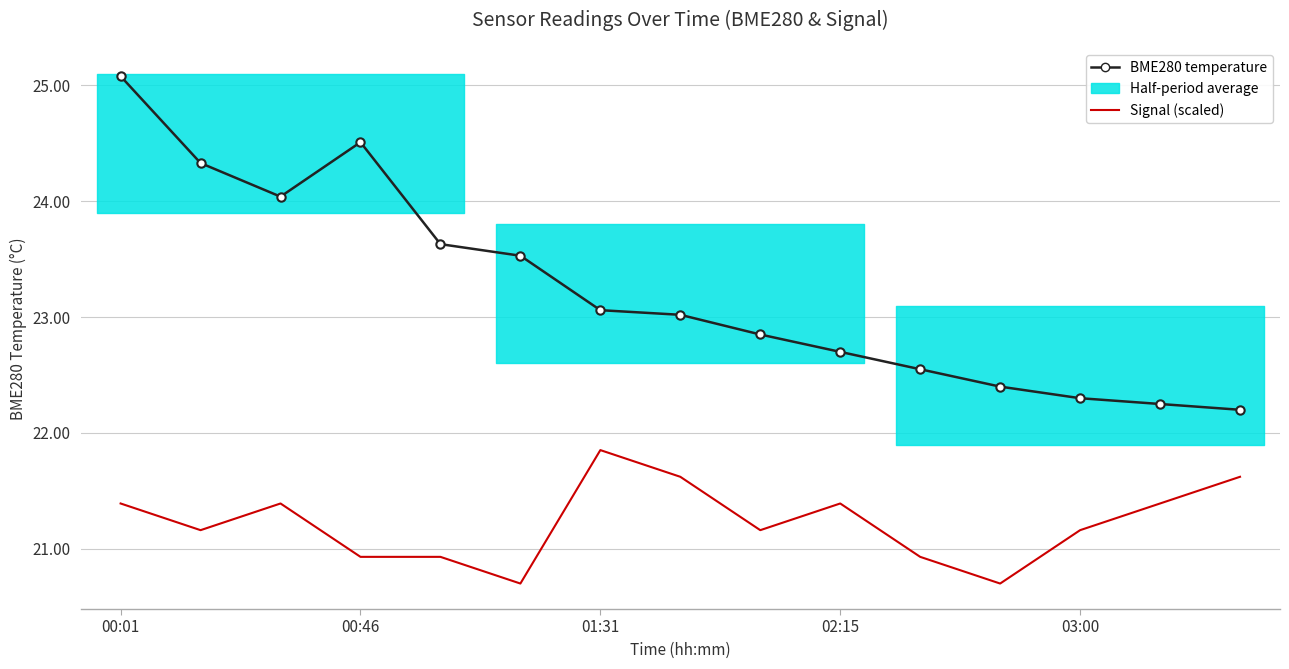

At which category does the chart reach its minimum across all series?

5